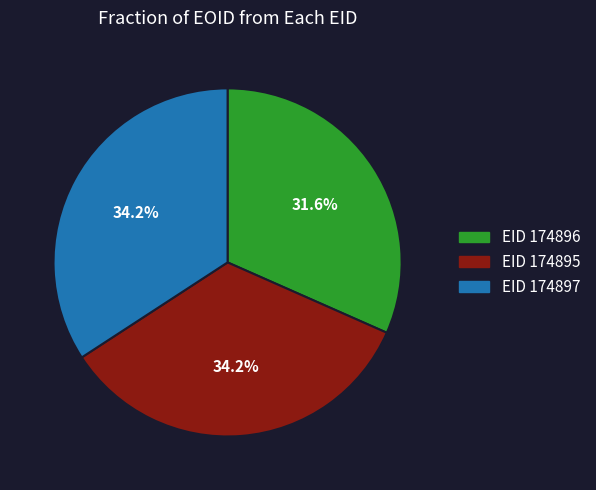

Is there a majority slice in this chart?

No